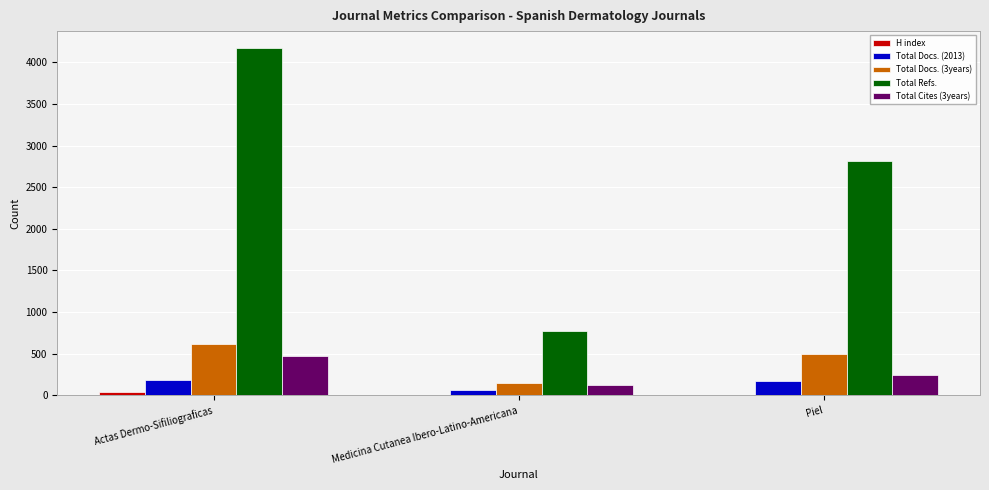

At which category is the sum across all series the highest?

Actas Dermo-Sifiliograficas